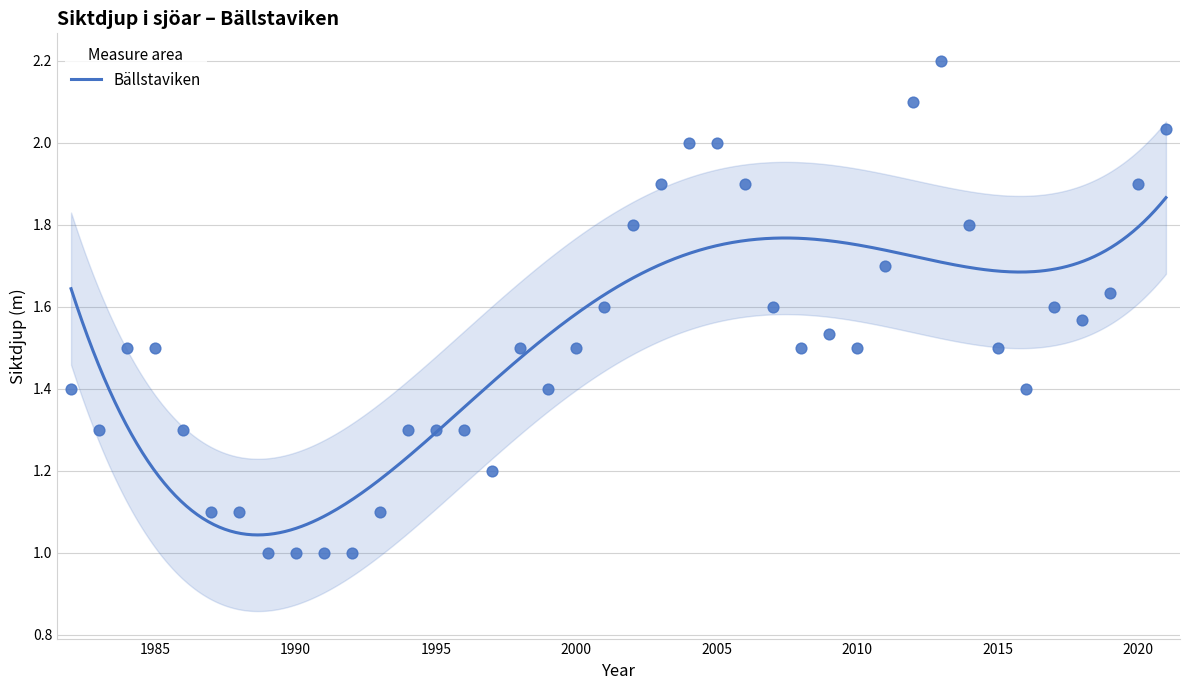

Between 2014 and 1997, which is larger?

2014